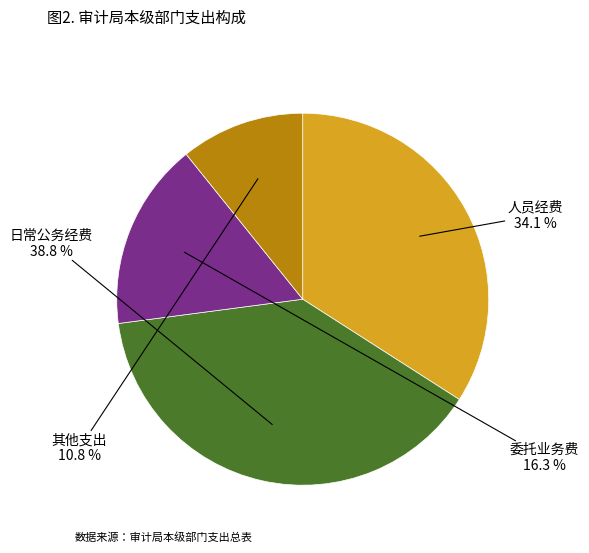

Is there any slice that represents more than half of the pie?

No